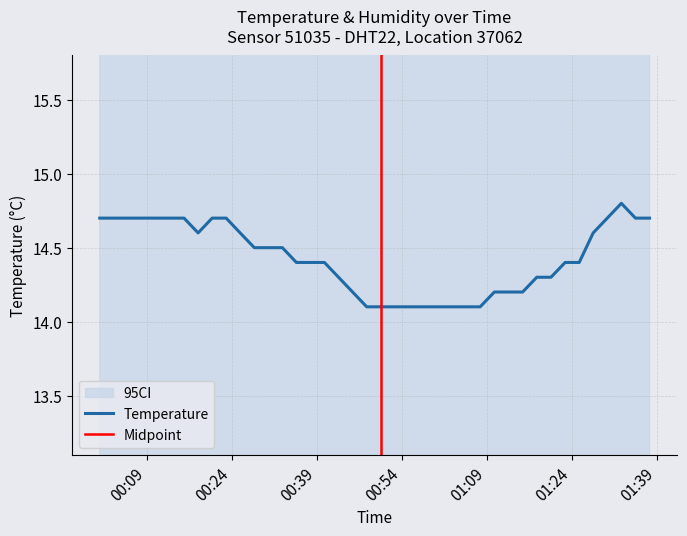

What is the minimum value for Temperature?

14.1